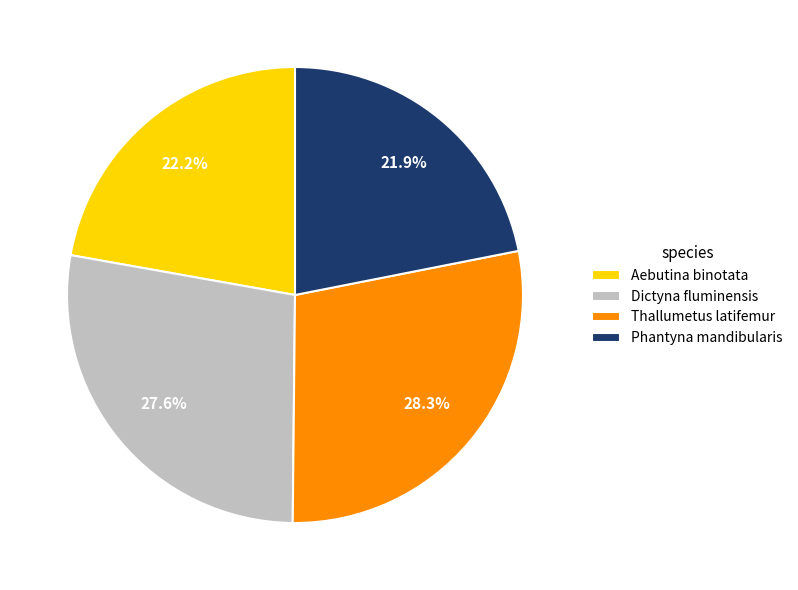

Is Aebutina binotata the majority of the pie?

No